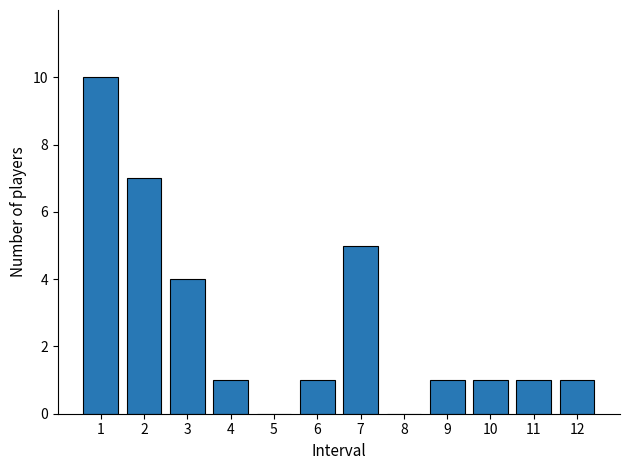

How many categories are shown in the chart?

12